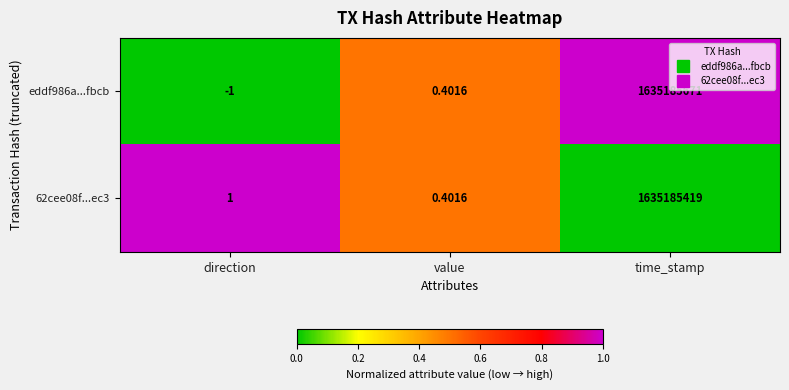

At which category does the chart reach its minimum across all series?

direction